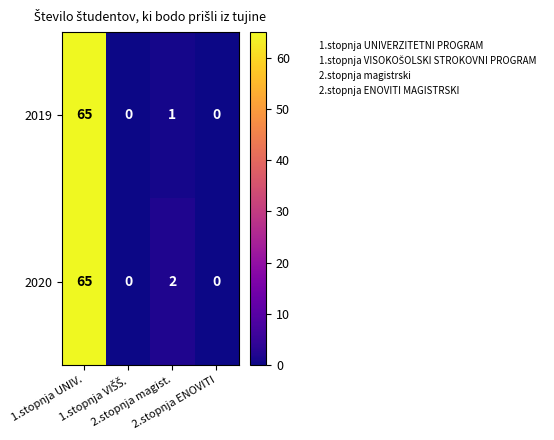

Which series has the largest total across all categories?

2020